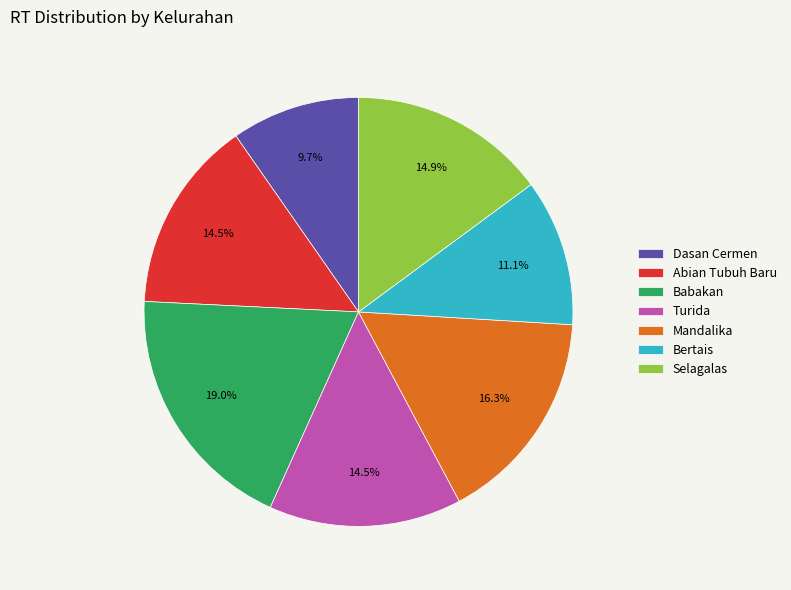

True or false: Mandalika accounts for 16% of the total.

True